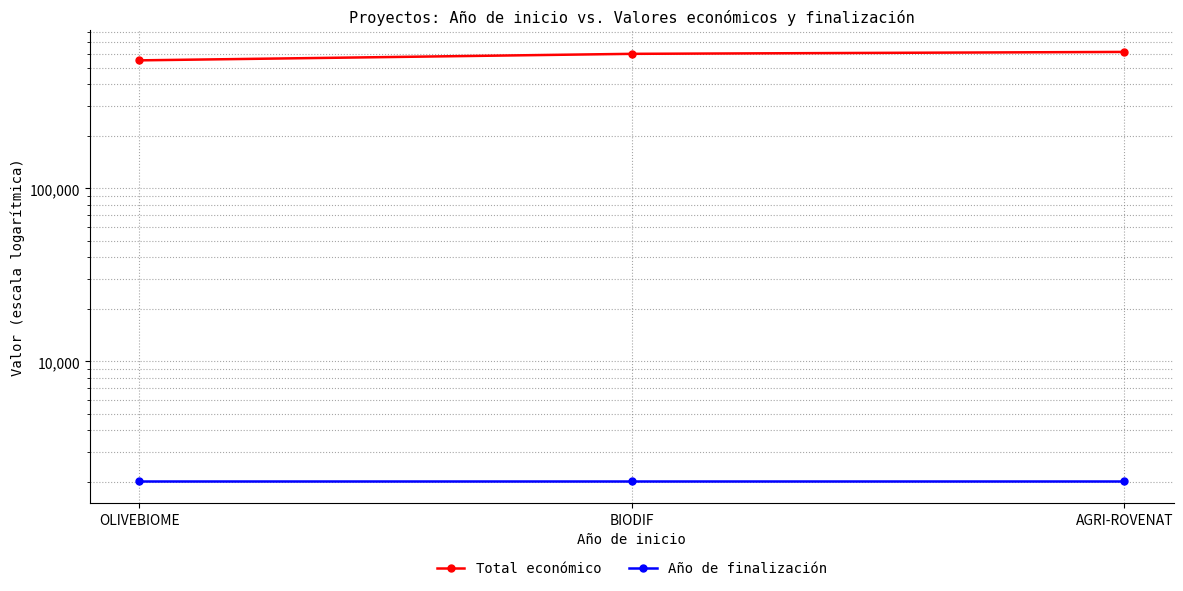

What are all the series names shown in the legend?

Total económico, Año de finalización